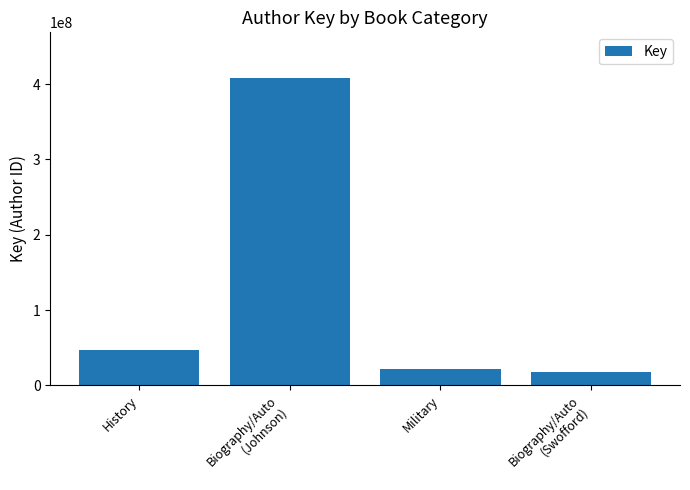

What is the label of the 3rd bar from the right?

Biography/Auto
(Johnson)